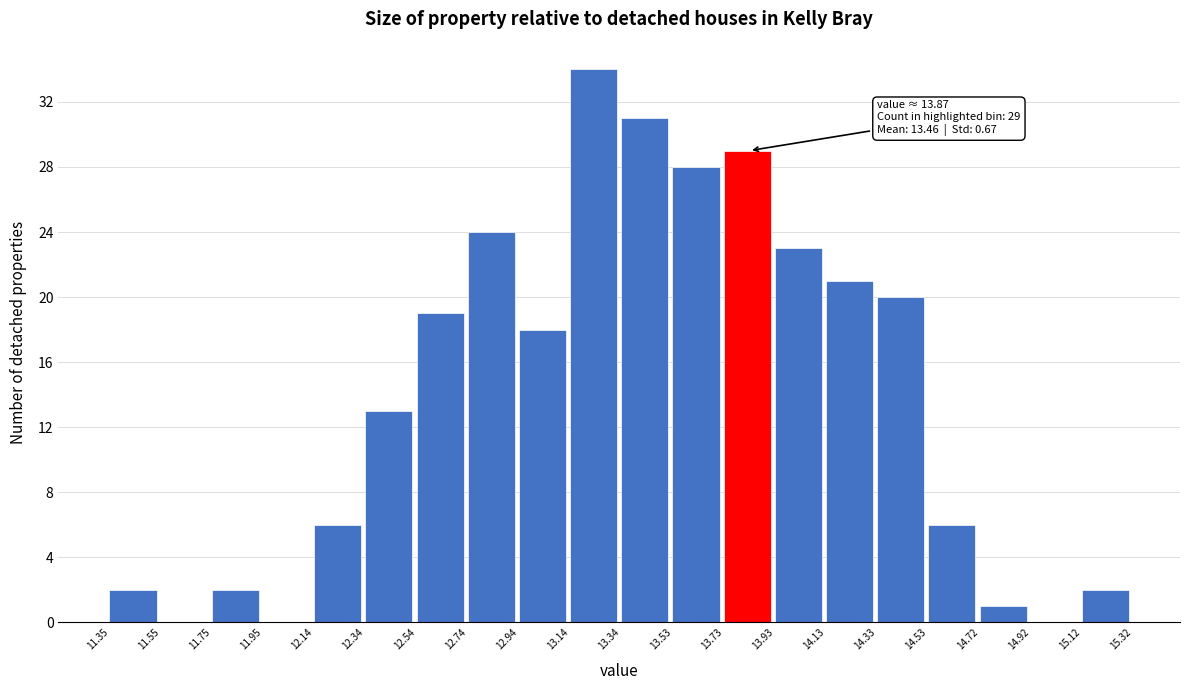

Which range on the x-axis has the tallest bar?

13.14 to 13.34